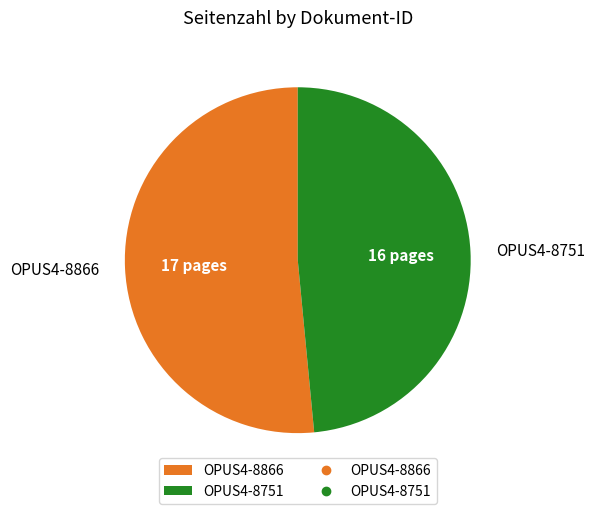

Rank the categories by value from lowest to highest.

OPUS4-8751, OPUS4-8866